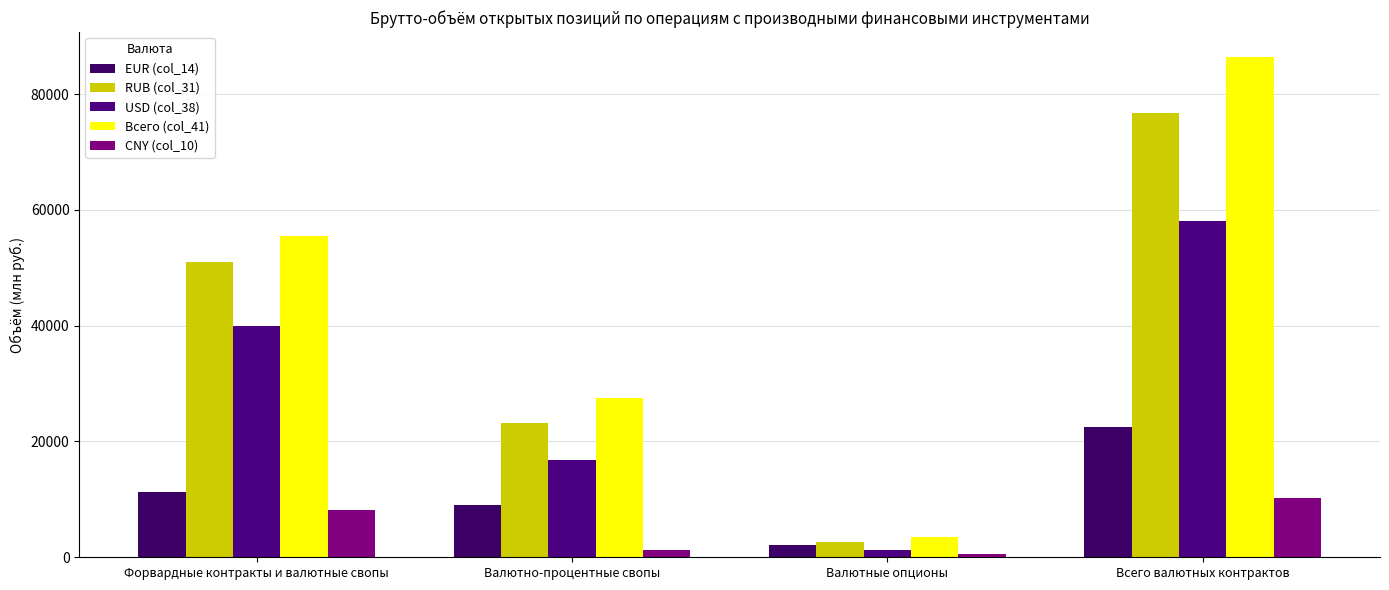

Rank the series at Валютные опционы from highest to lowest value.

Всего (col_41), RUB (col_31), EUR (col_14), USD (col_38), CNY (col_10)